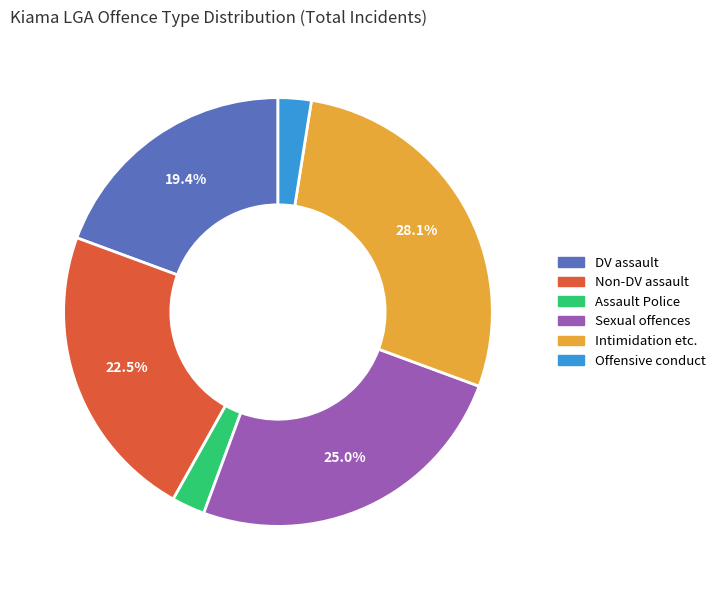

Is there any slice that represents more than half of the pie?

No